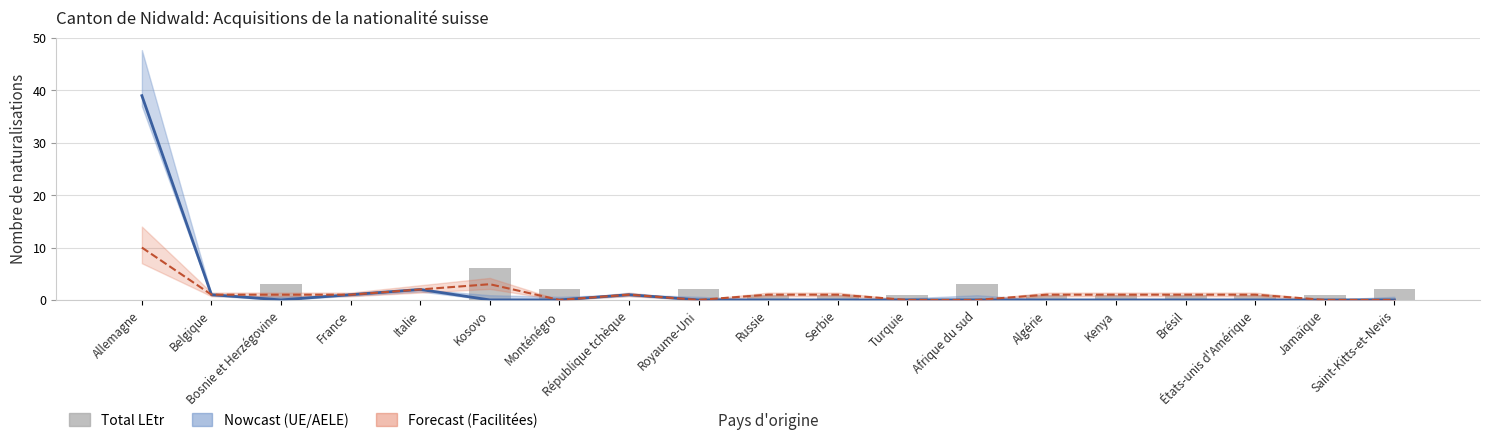

How many bars are there in total?

19